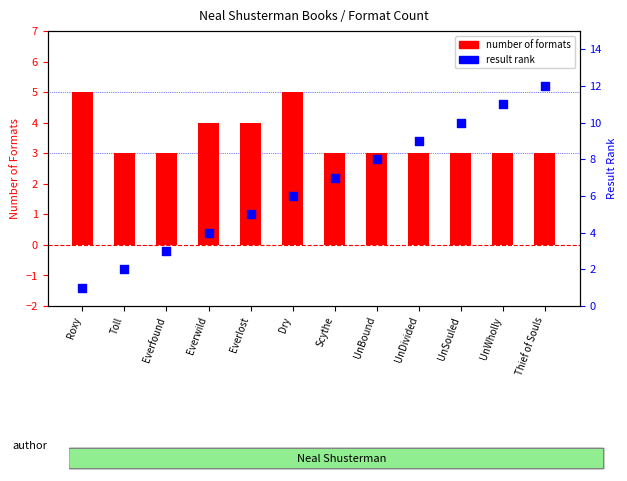

Which series contains the highest Y value?

result rank